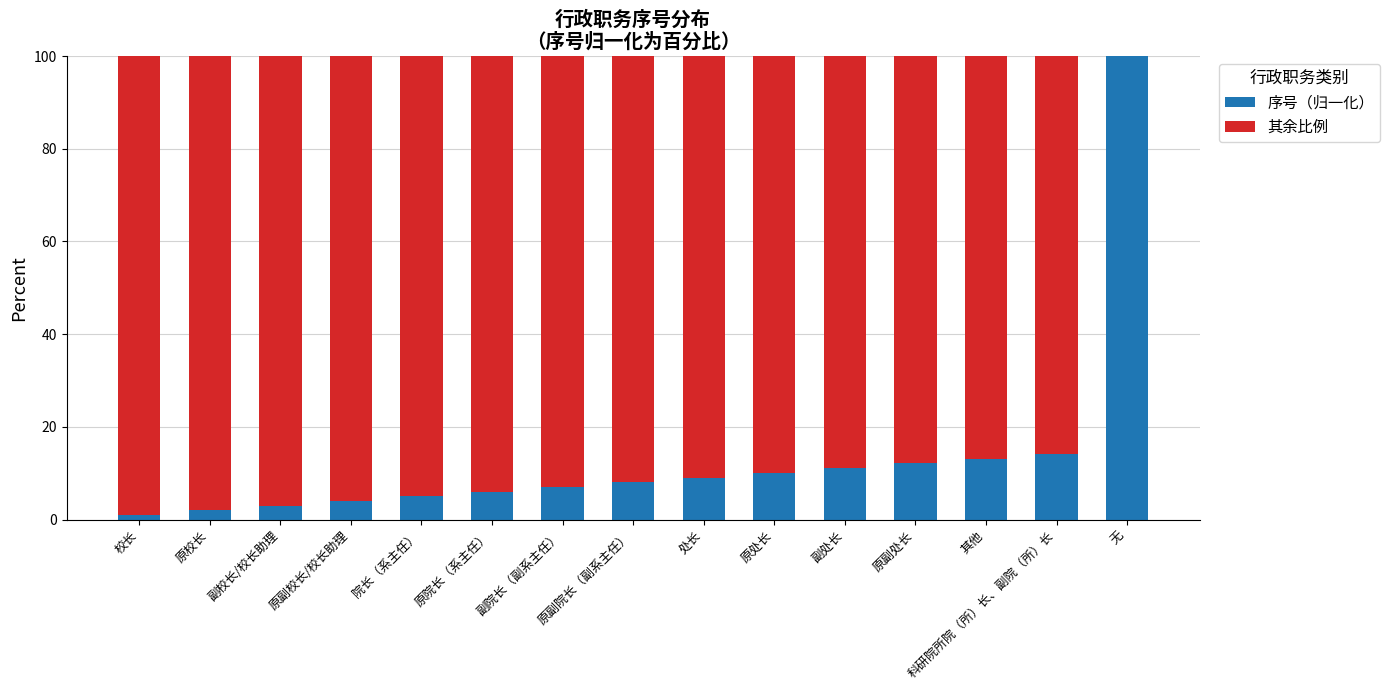

What is the total value across all series at 院长（系主任）?

100.0